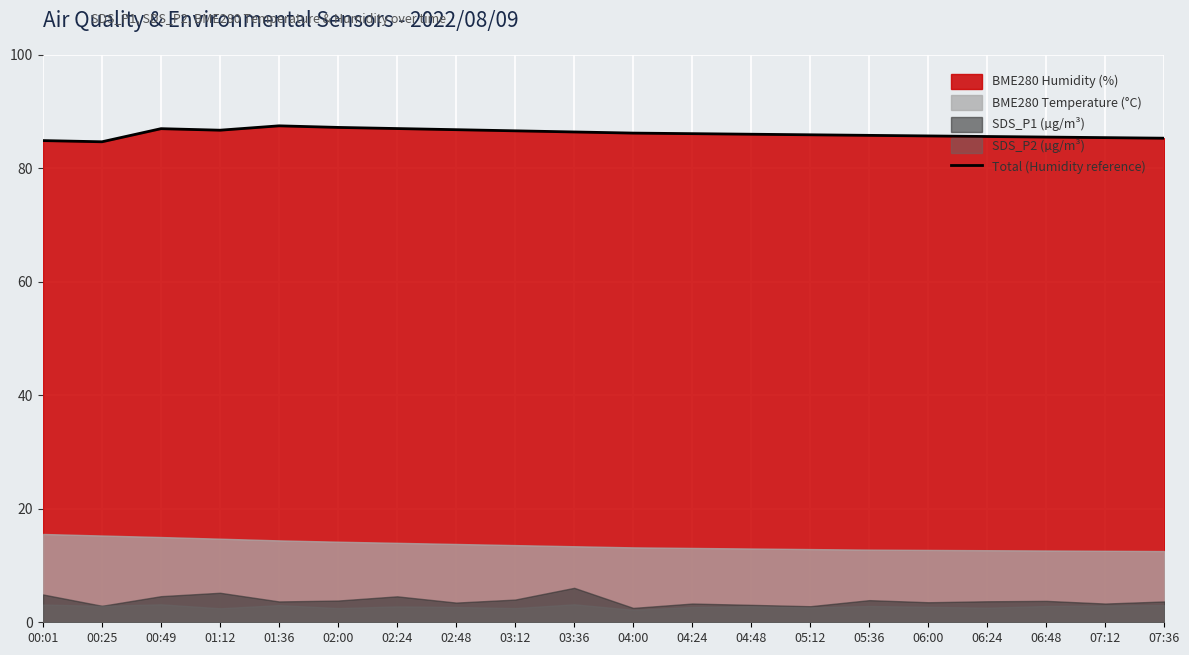

Where is the first local maximum?

00:49